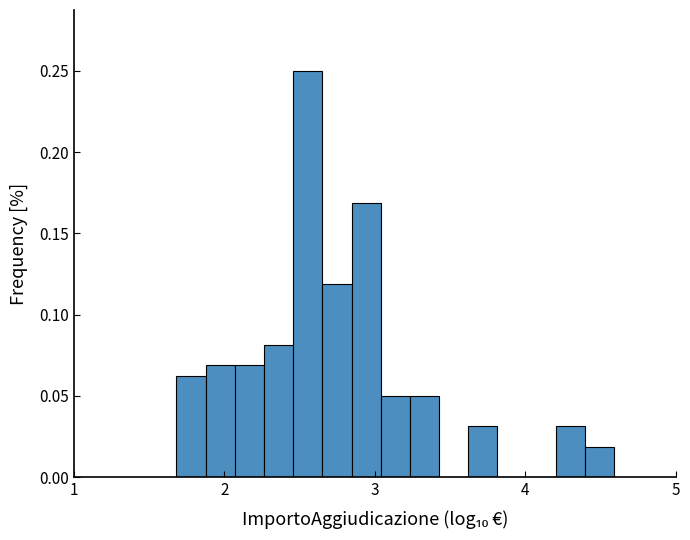

Around what value on the x-axis is the tallest bar? Give the approximate position of its centre, as read against the axis.

2.6